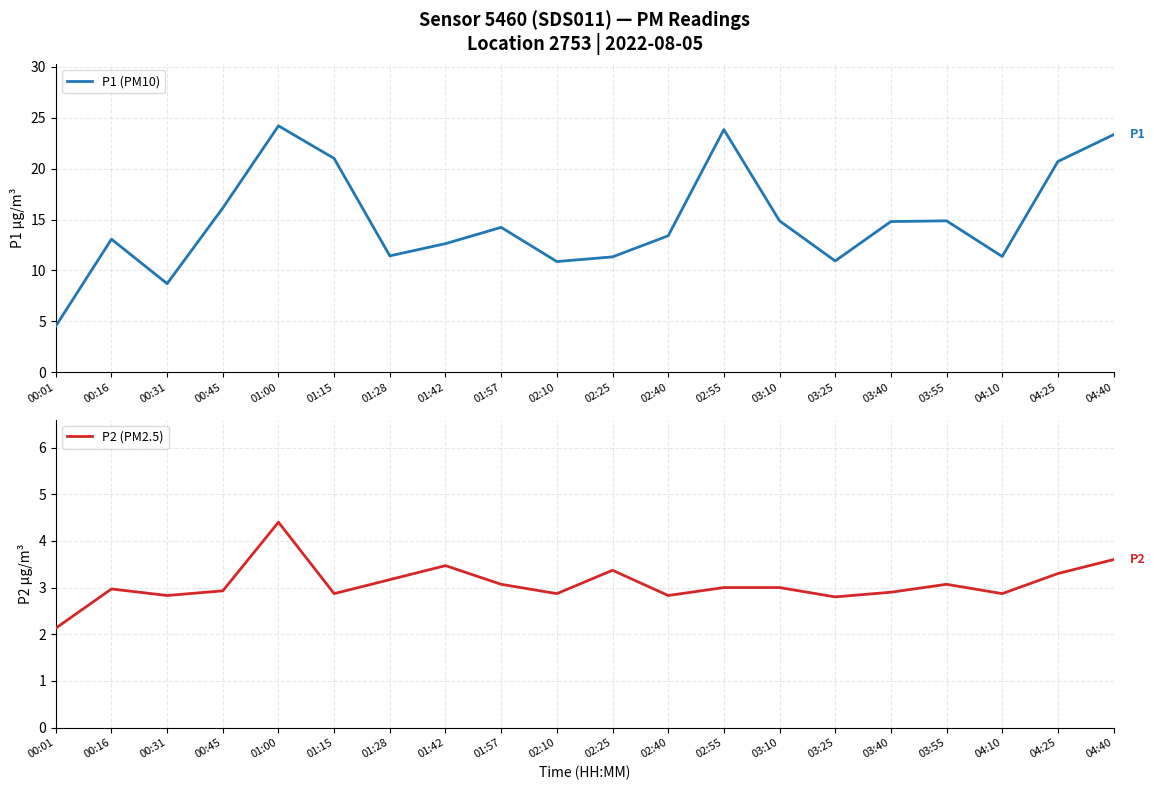

What is the label of the 13th point from the left?

02:55